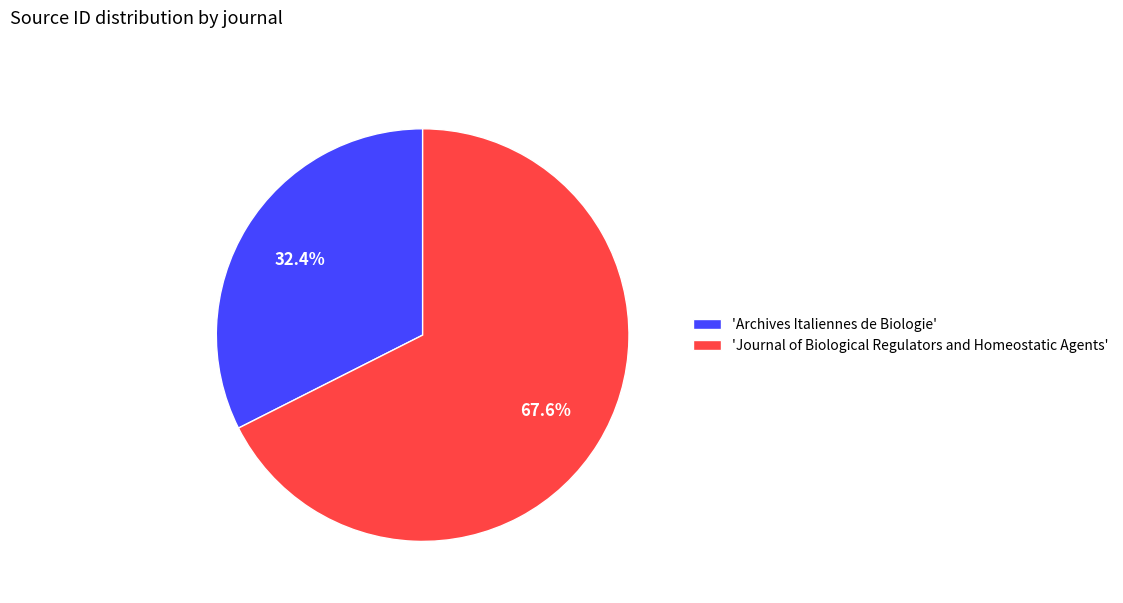

How many segments does this pie chart have?

2